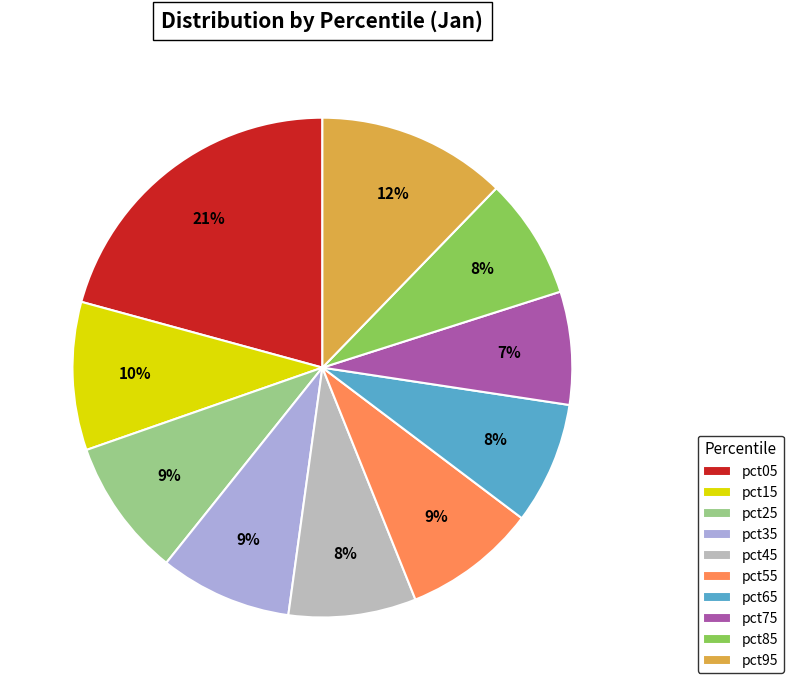

To the nearest percent, what is the difference between the pct45 and pct75 slice percentages?

1%